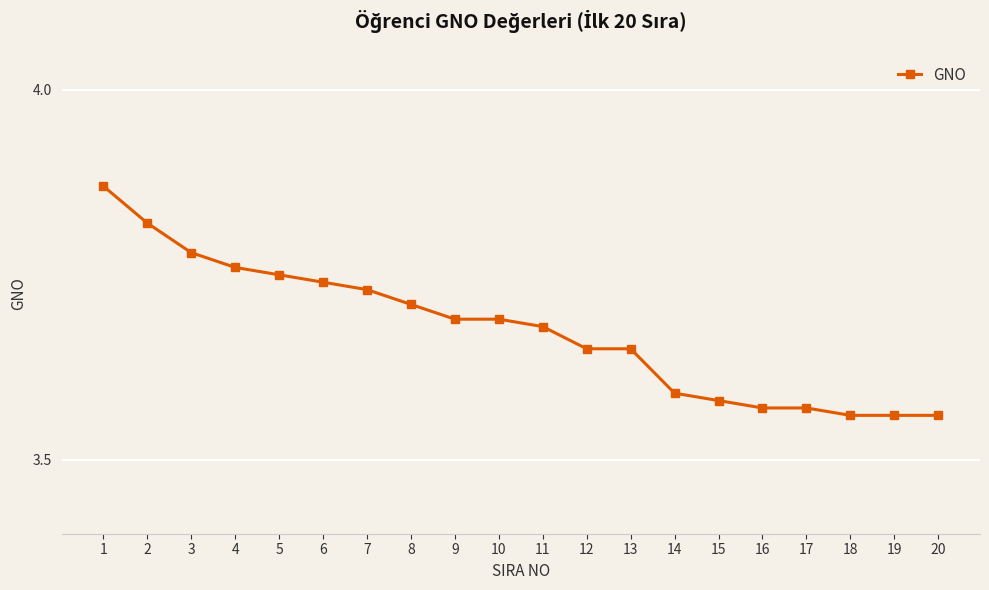

How many values are between 3 and 4?

20